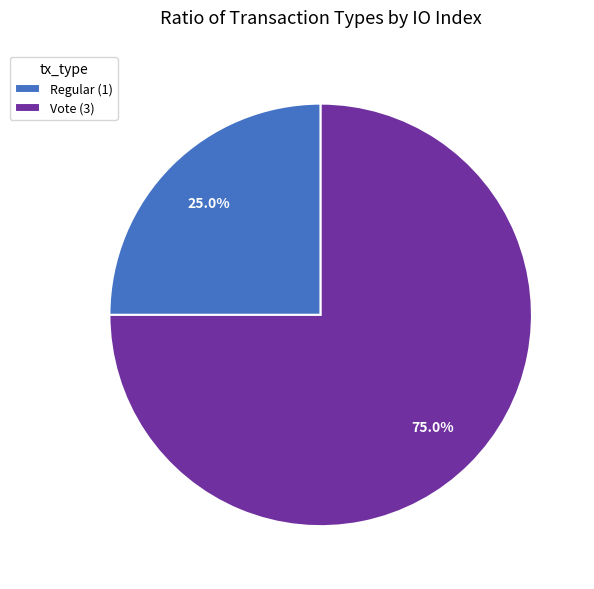

What is the smallest slice in the pie chart?

Regular